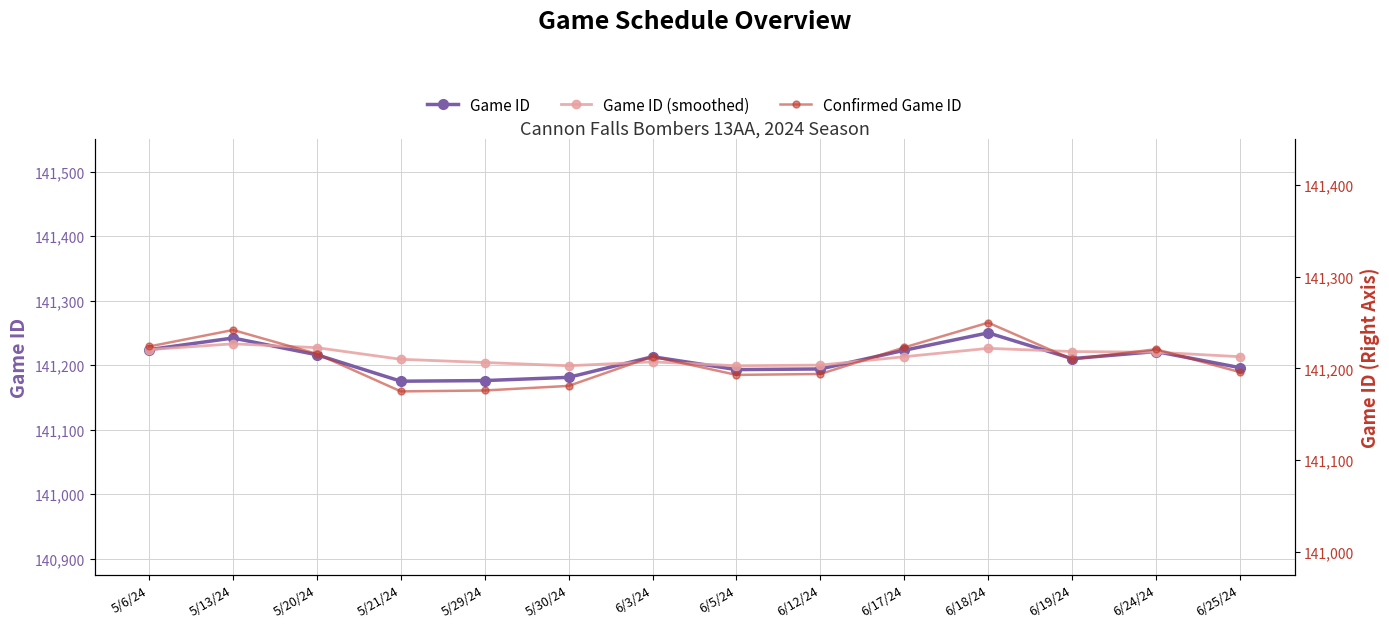

Where is the first local maximum for Game ID?

5/13/24